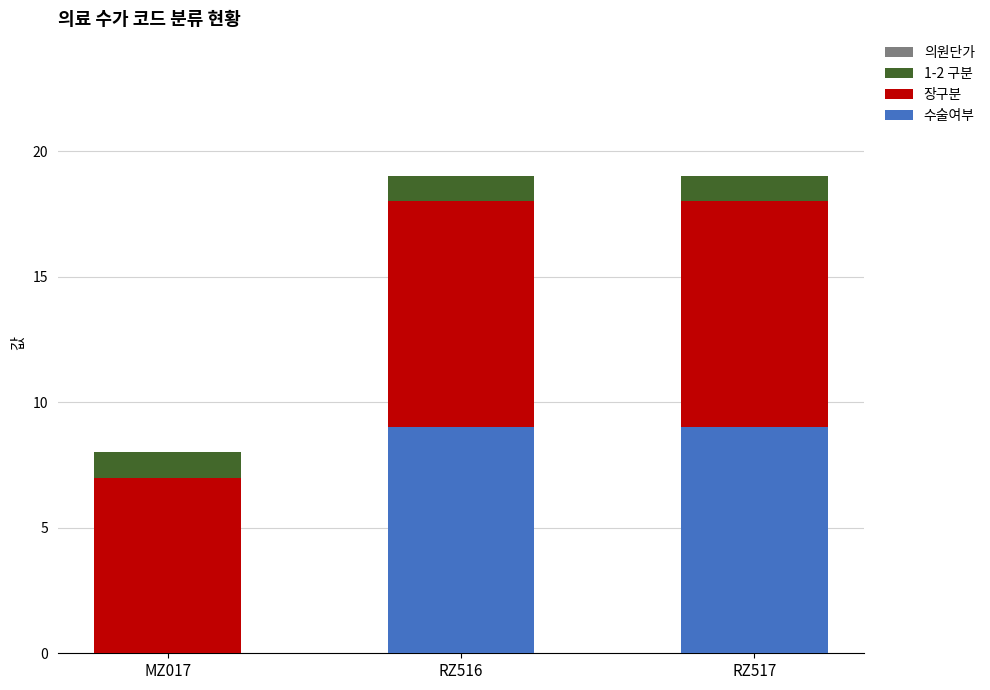

What is the highest value of the 수술여부 series?

9